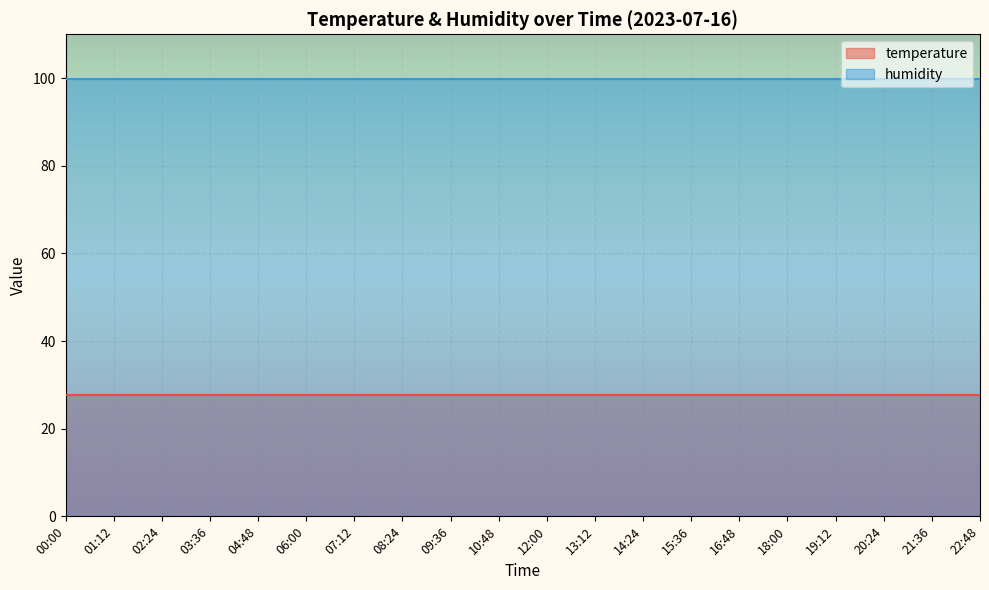

The value of humidity at 00:00 is 99.9. True or false?

True